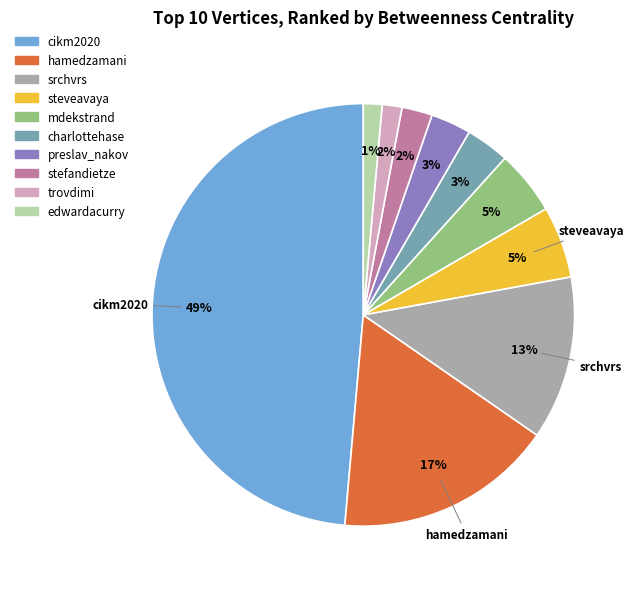

Do srchvrs and trovdimi together represent more than half of the pie?

No